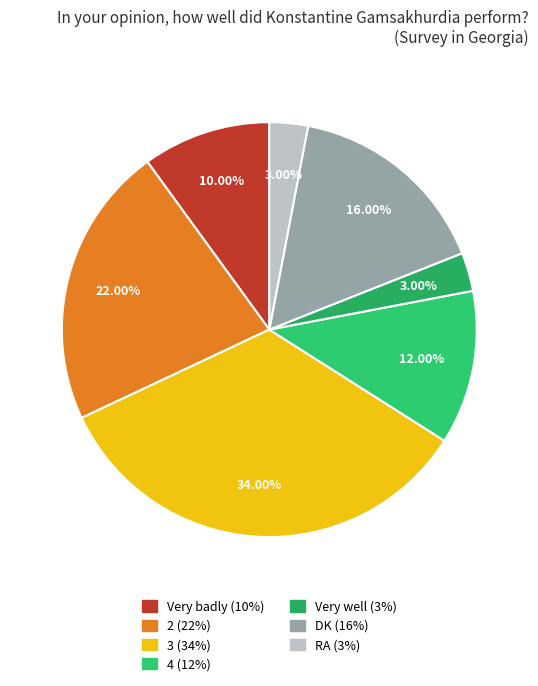

Between 3 (34%) and RA (3%), which is larger?

3 (34%)